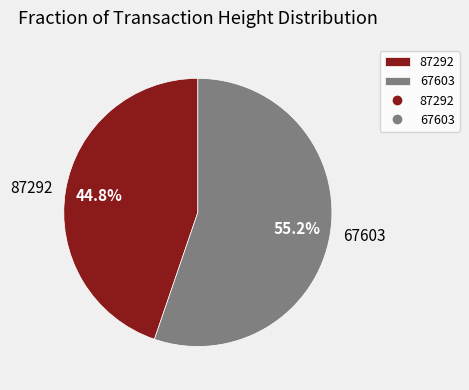

Which category has the biggest portion of the pie?

67603